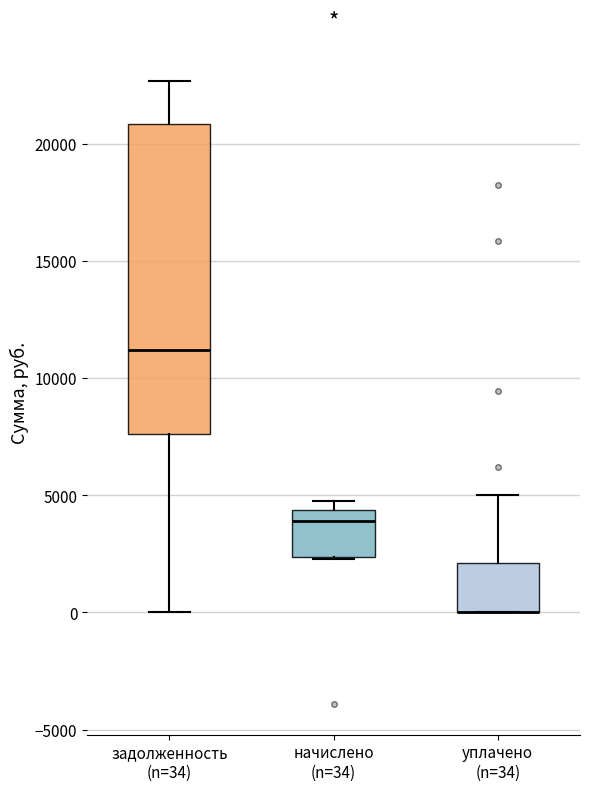

Reading left to right, read every box against the y-axis: the position of its median line, the range the box covers, and the ends of its whiskers. The values are not printed on the chart, so give them approximately, as read against the axis.

задолженность (n=34): median 11000, box 7500 to 21000, whiskers 0 to 22500
начислено (n=34): median 4000, box 2500 to 4500, whiskers 2500 to 5000
уплачено (n=34): median 0 (drawn on the box's lower edge), box 0 to 2000, whiskers 0 to 5000